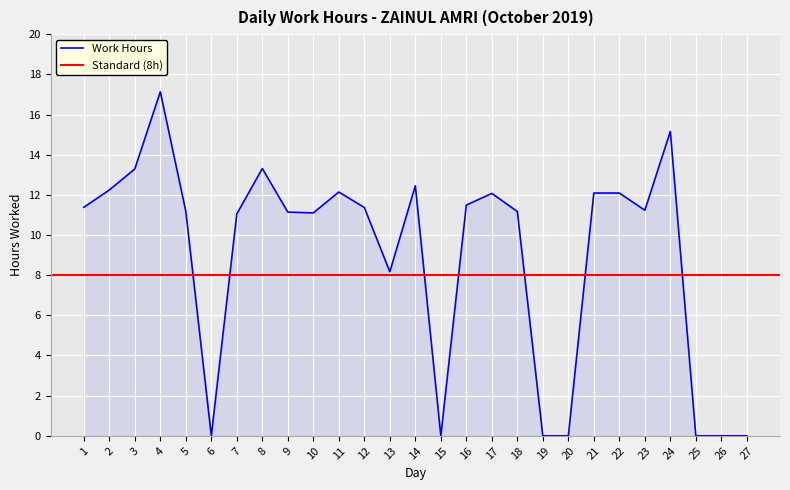

What is the value of the 18th point from the left?

11.2